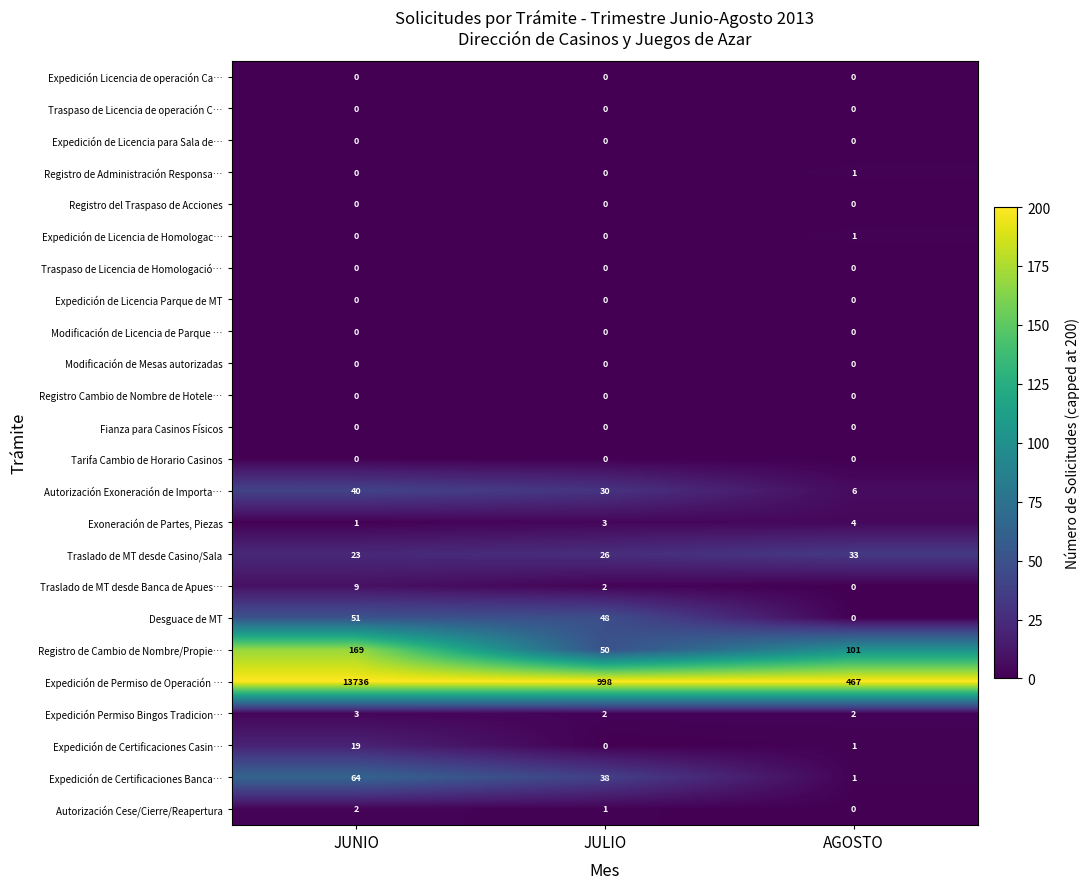

What is the difference between the second highest and minimum values in the Registro de Cambio de Nombre/Propie… series?

51